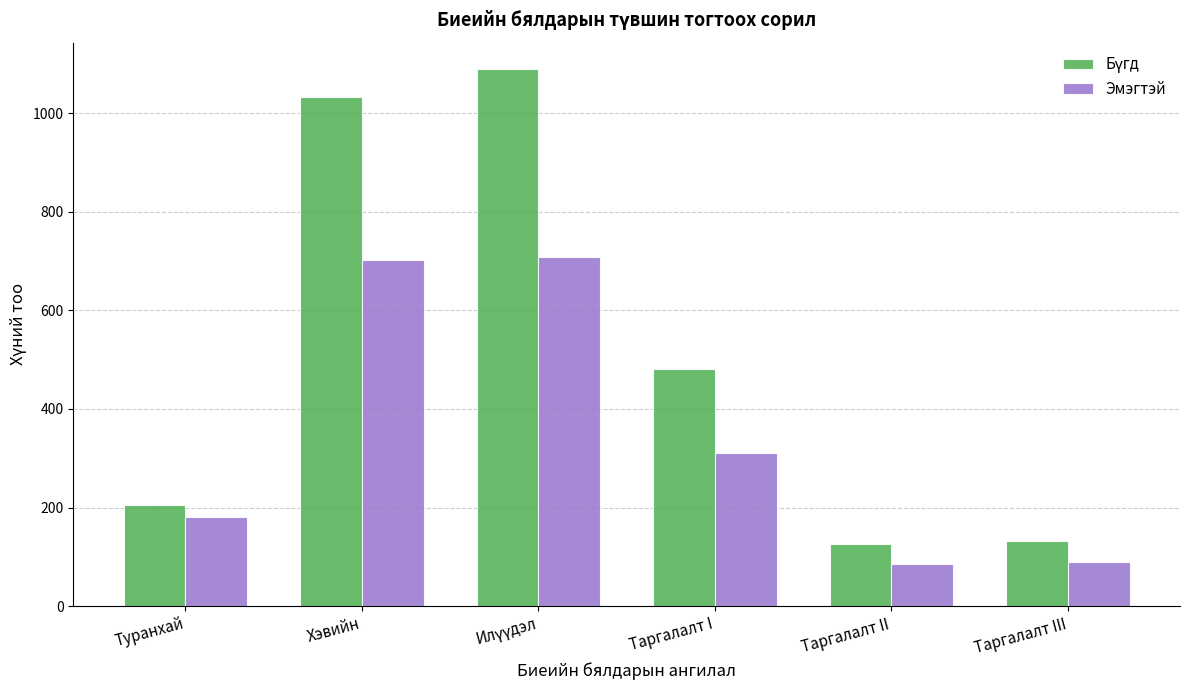

What is the value of the Эмэгтэй bar at the 2nd from the left?

702